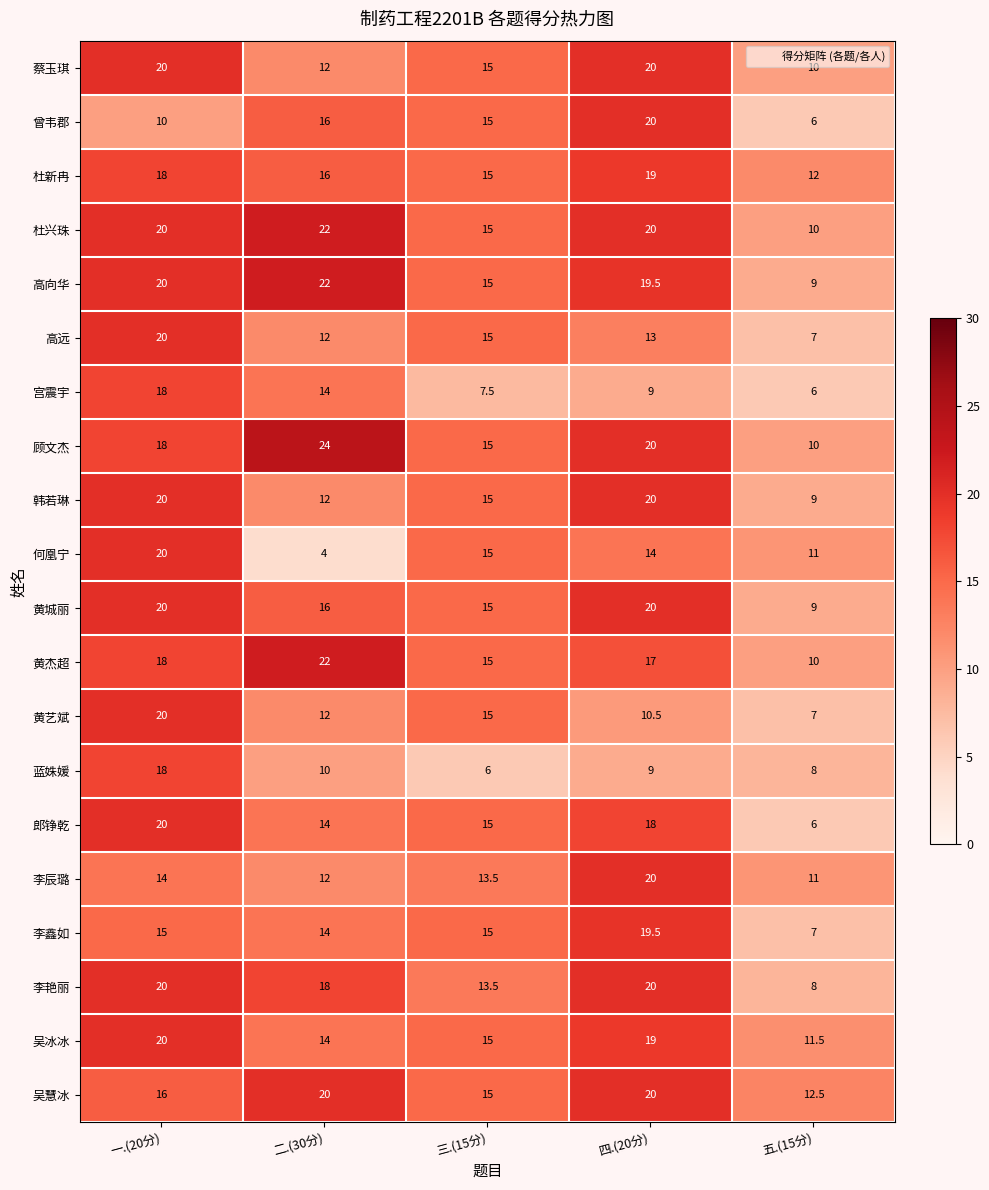

True or false: 韩若琳 has a value of 28.1 at 一.(20分).

False